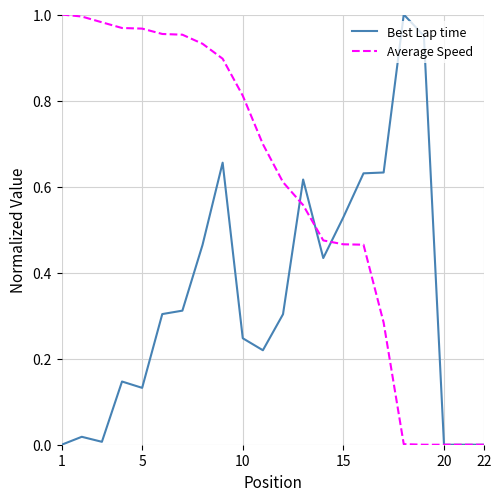

List the series in order of their overall mean, lowest first.

Best Lap time, Average Speed